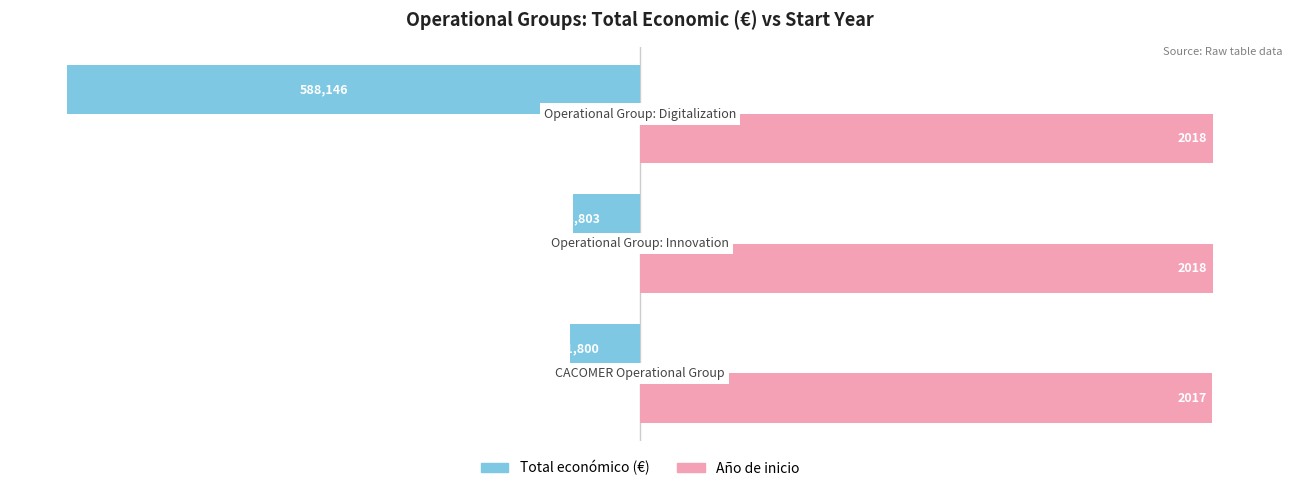

How many groups of bars are there?

3